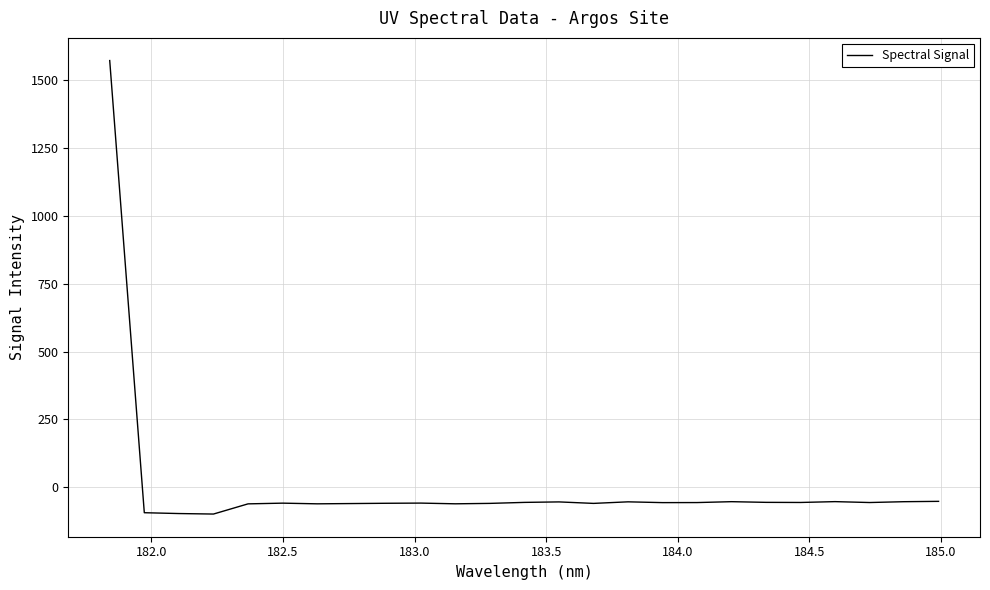

What is the greatest value displayed?

1572.2